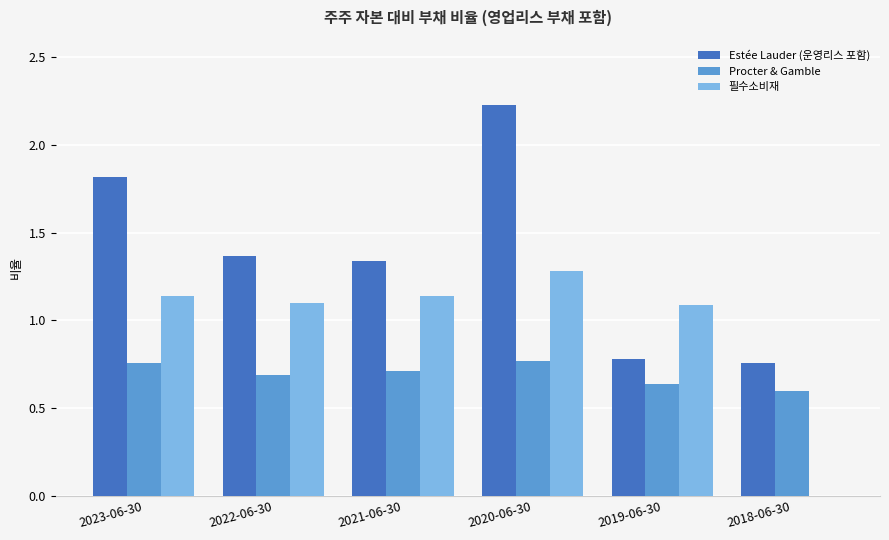

How many series are shown in this chart?

3